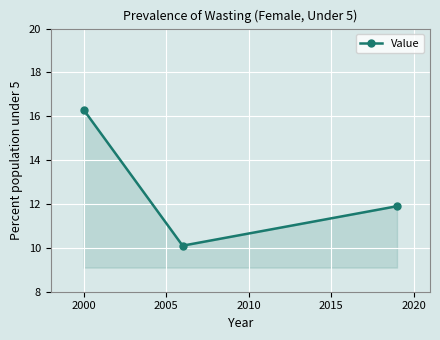

What is the value of the 1st point from the left?

16.3